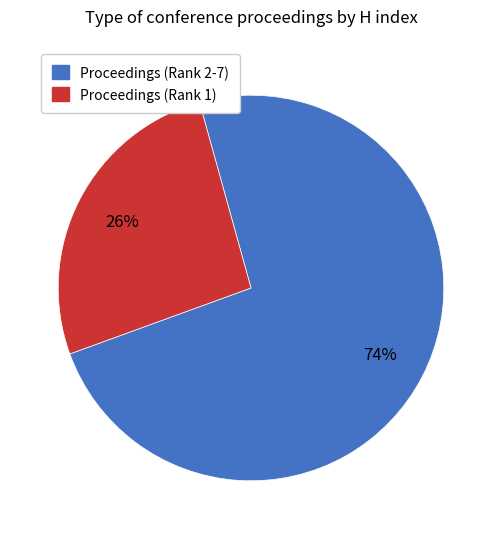

To the nearest percent, what is the difference between the largest and smallest slice percentages?

48%